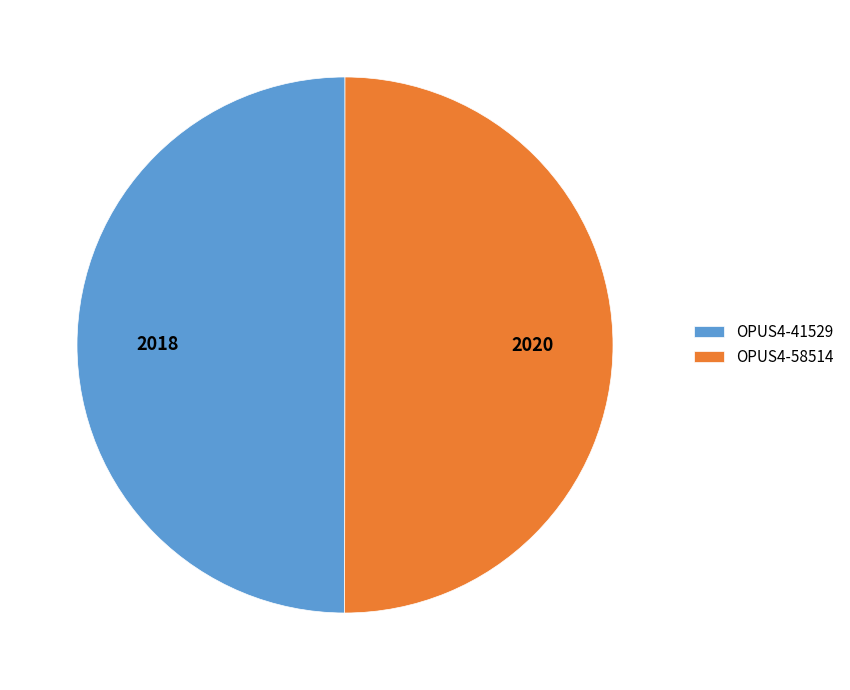

Combined, do OPUS4-58514 and OPUS4-41529 account for over 50%?

Yes